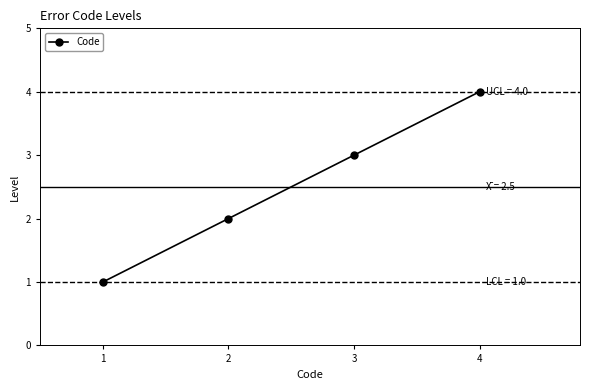

What is the difference between the values at 3 and 4?

1